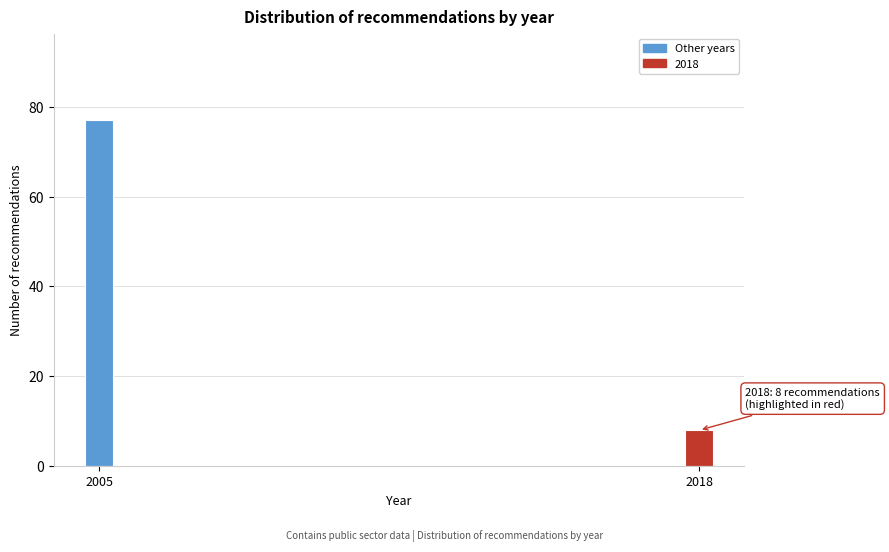

Reading left to right, extract all data points from this chart.

77	8